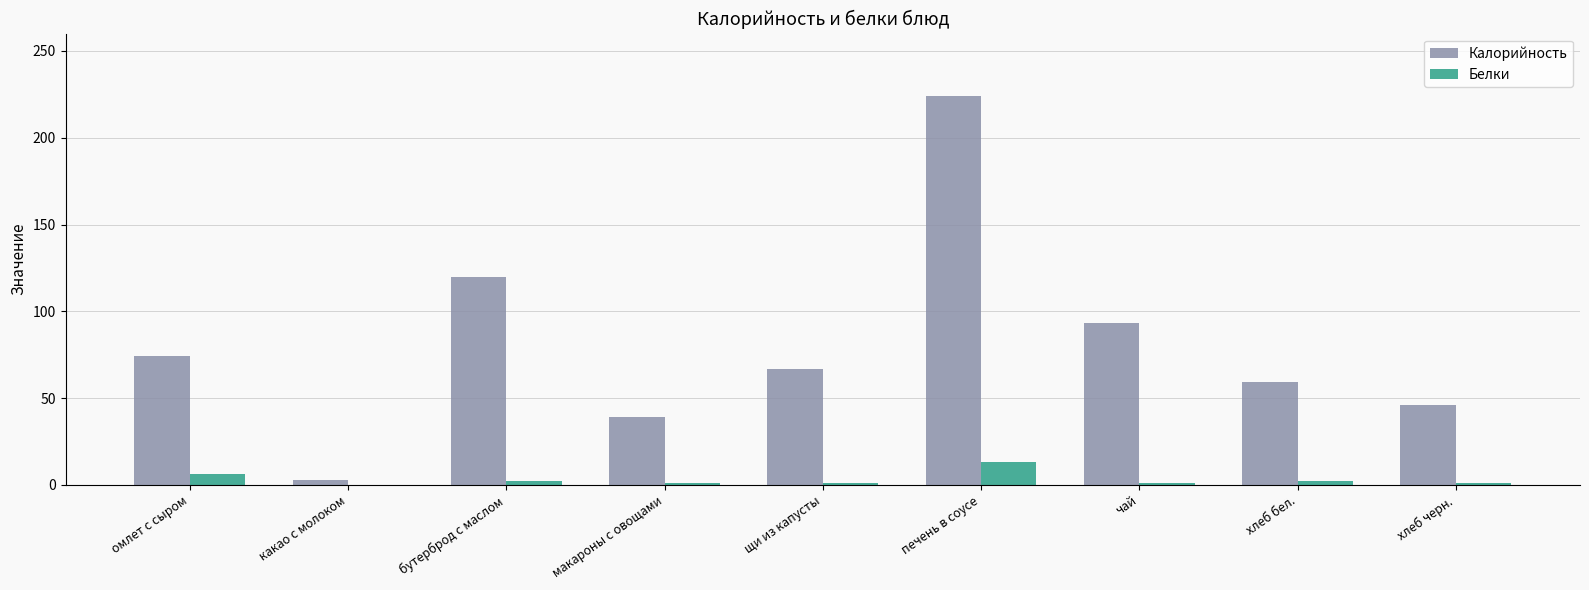

What is the maximum value shown in the chart?

224